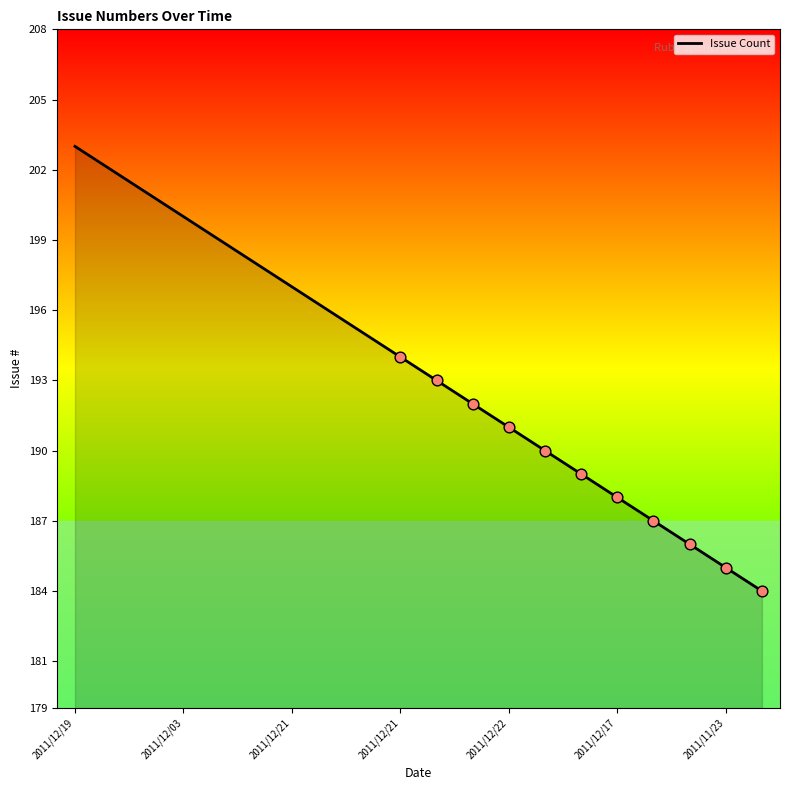

What is the minimum value shown in the chart?

184